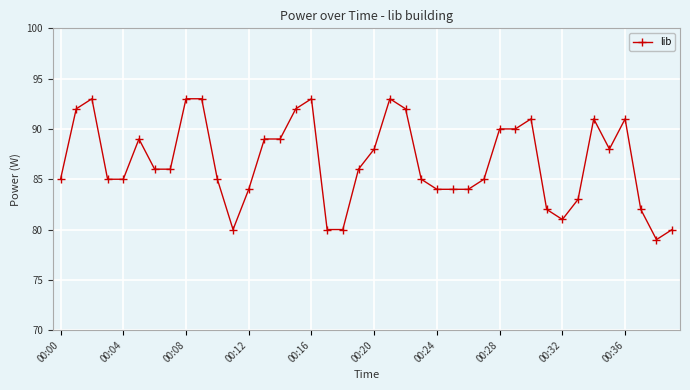

What is the sum of all values?

3468